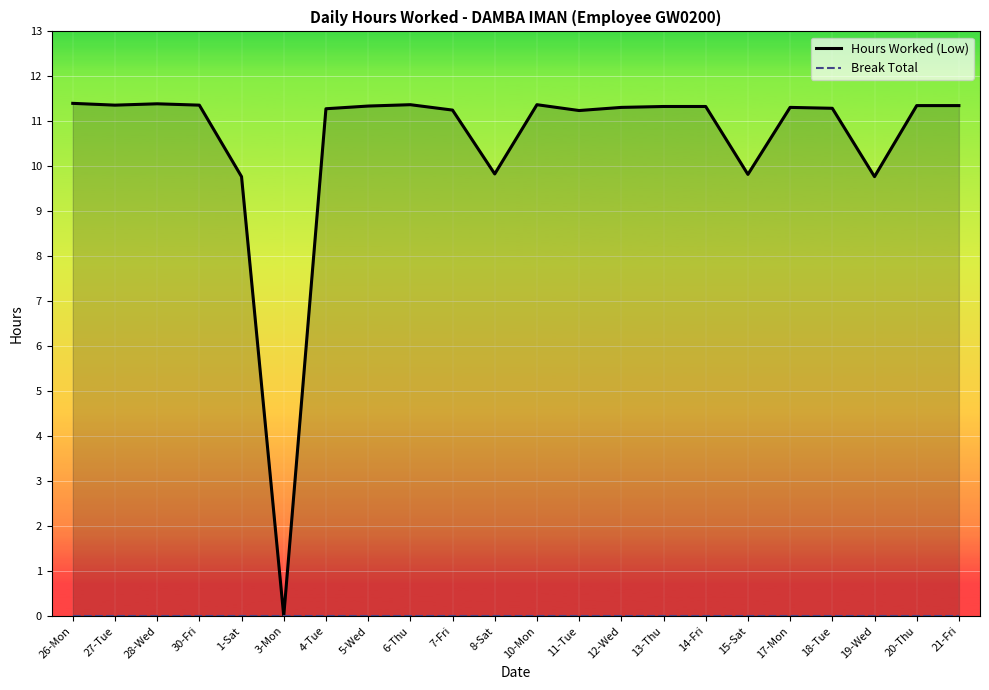

What value does the data have at 7-Fri?

11.2